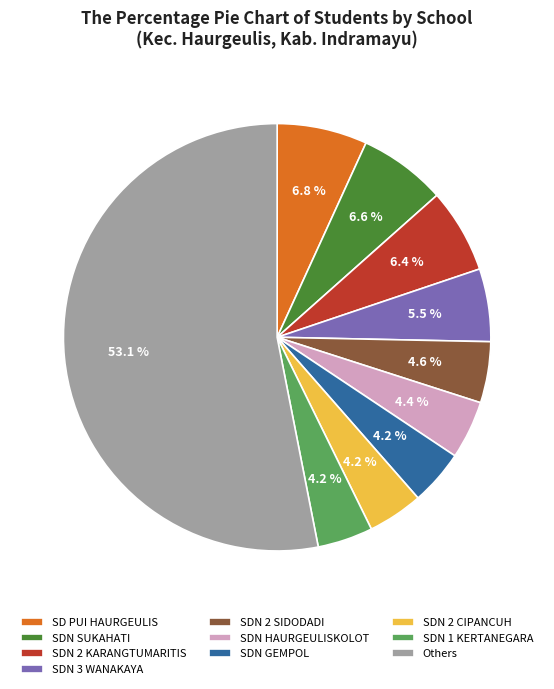

Which category has the biggest portion of the pie?

Others